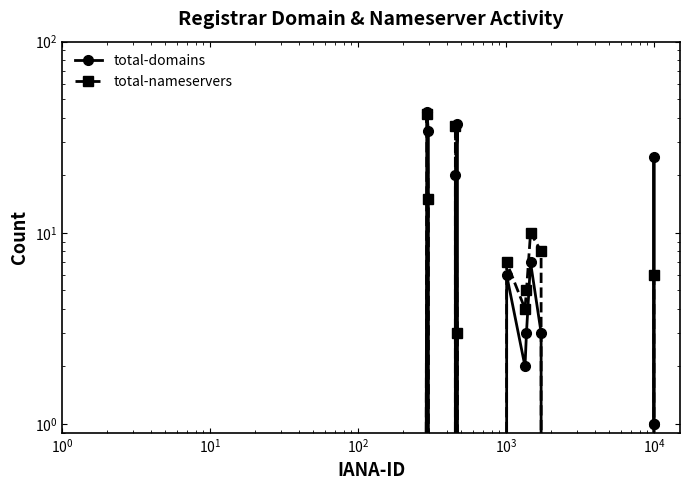

Is this an area chart (filled region under the line)?

No